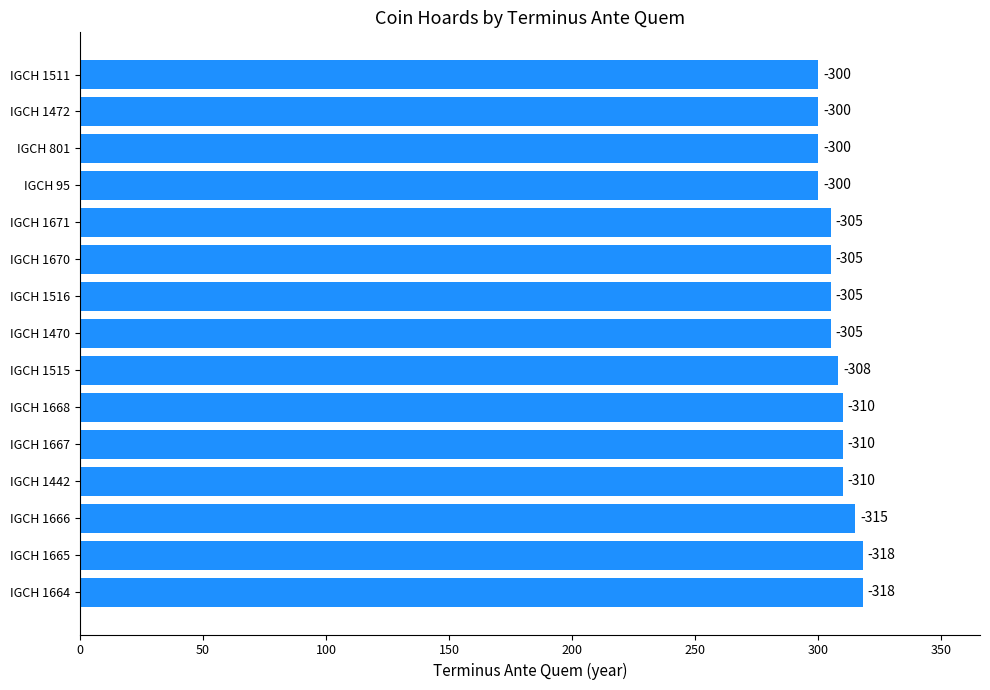

How many bars are there in total?

15